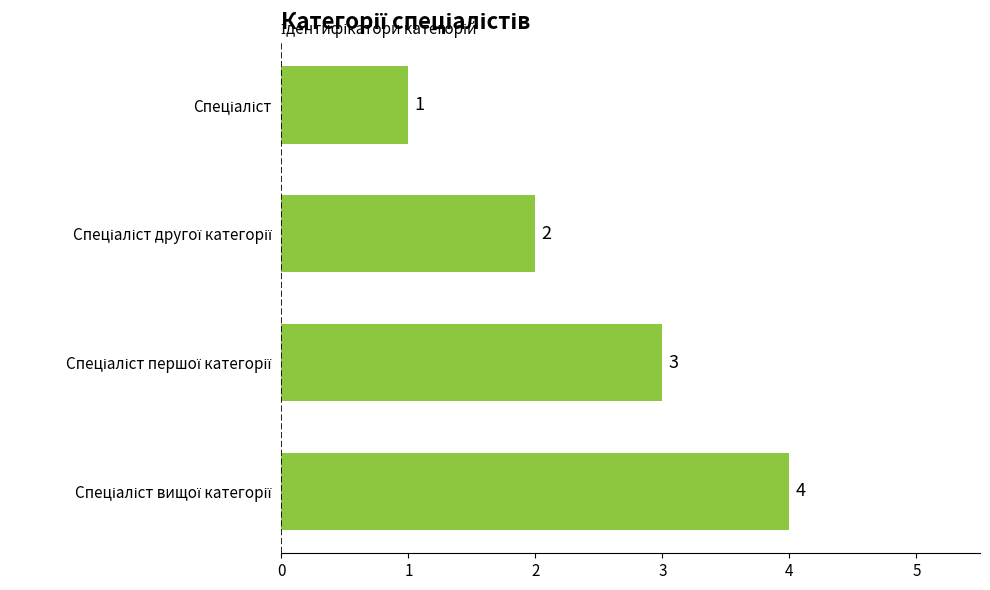

How many values are between 2 and 4?

3